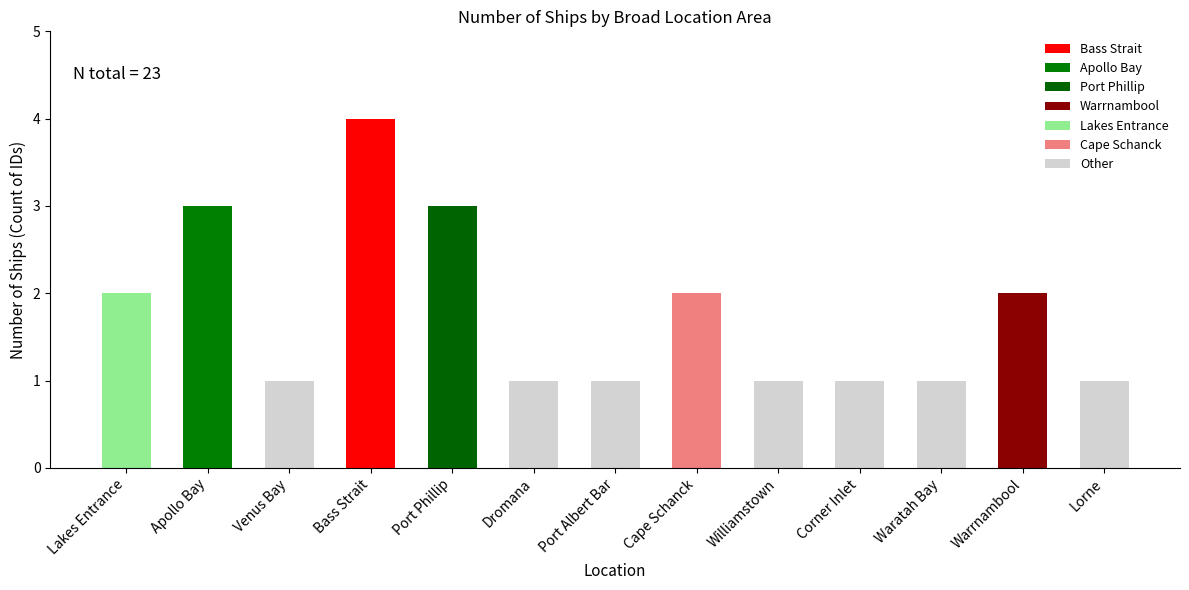

Read the value at Apollo Bay.

3